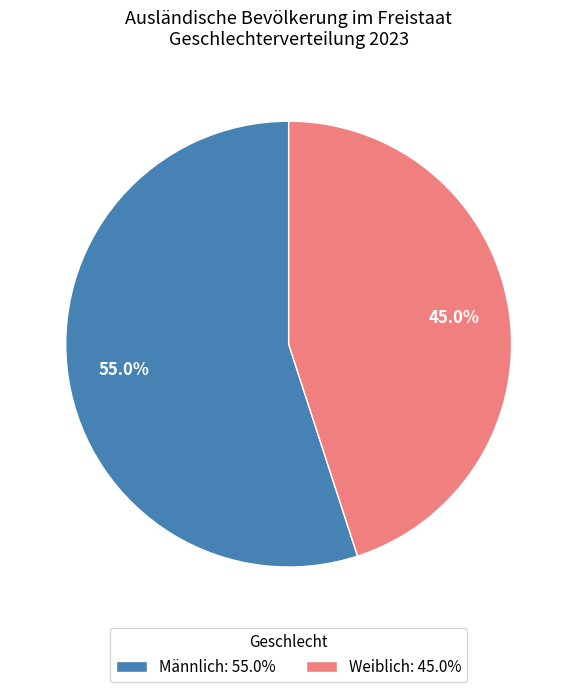

Rank the categories by value from lowest to highest.

Weiblich: 45.0%, Männlich: 55.0%